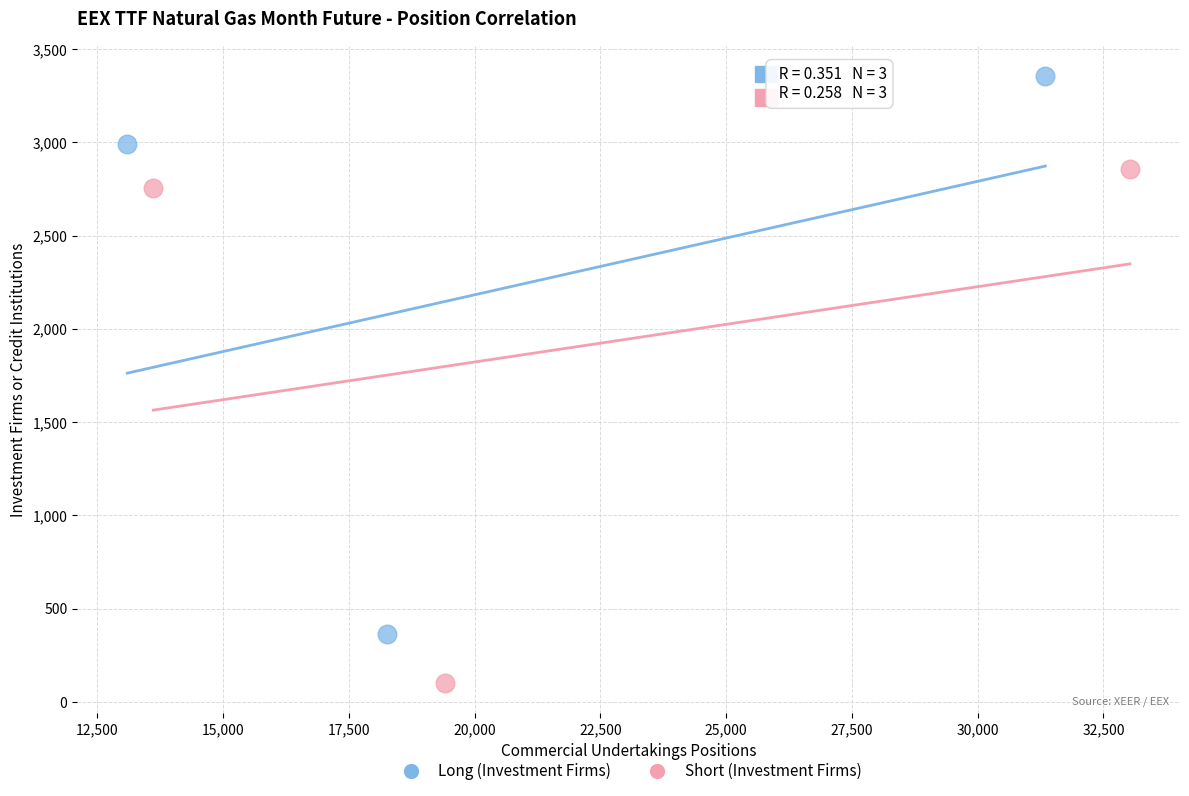

Which series contains the lowest Y value?

Short (Investment Firms)